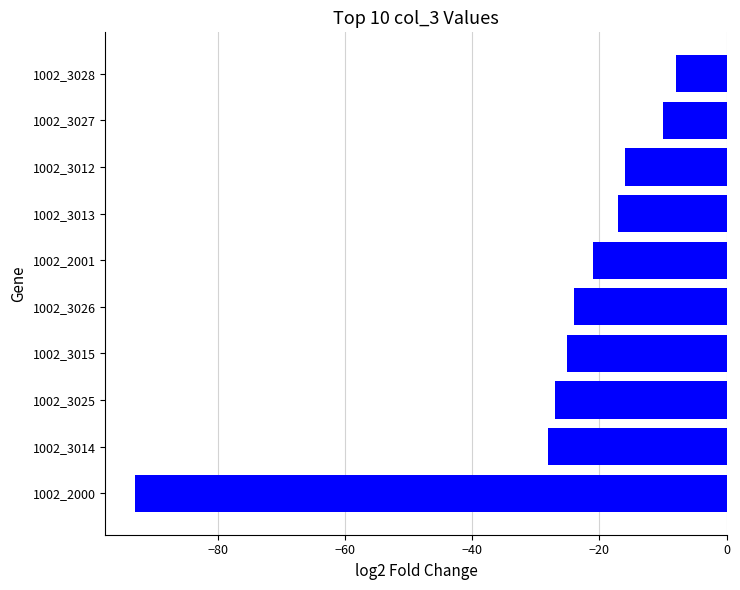

What is the maximum value shown in the chart?

-8